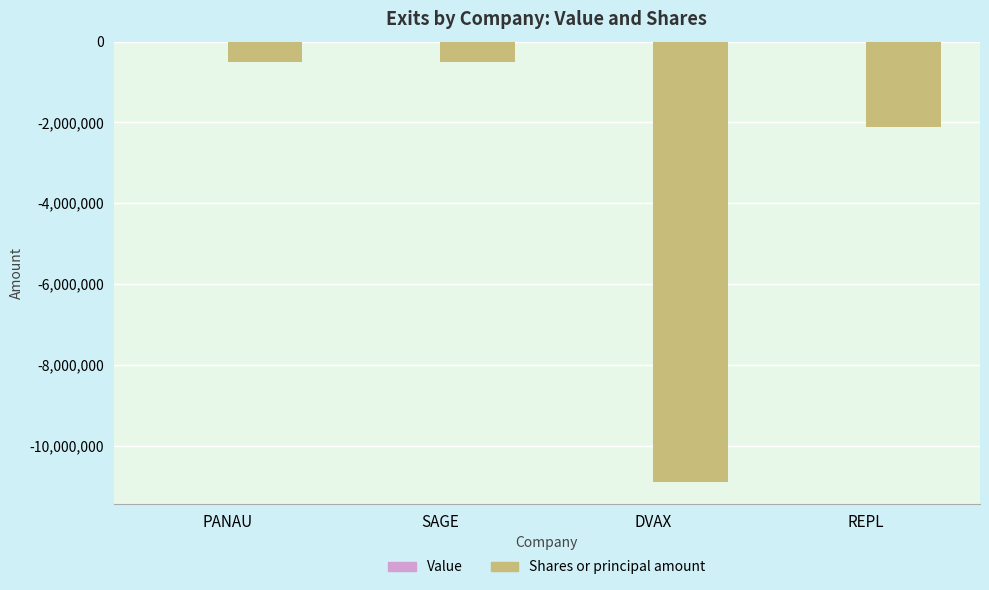

What is the difference between the values at SAGE and REPL?

1623315